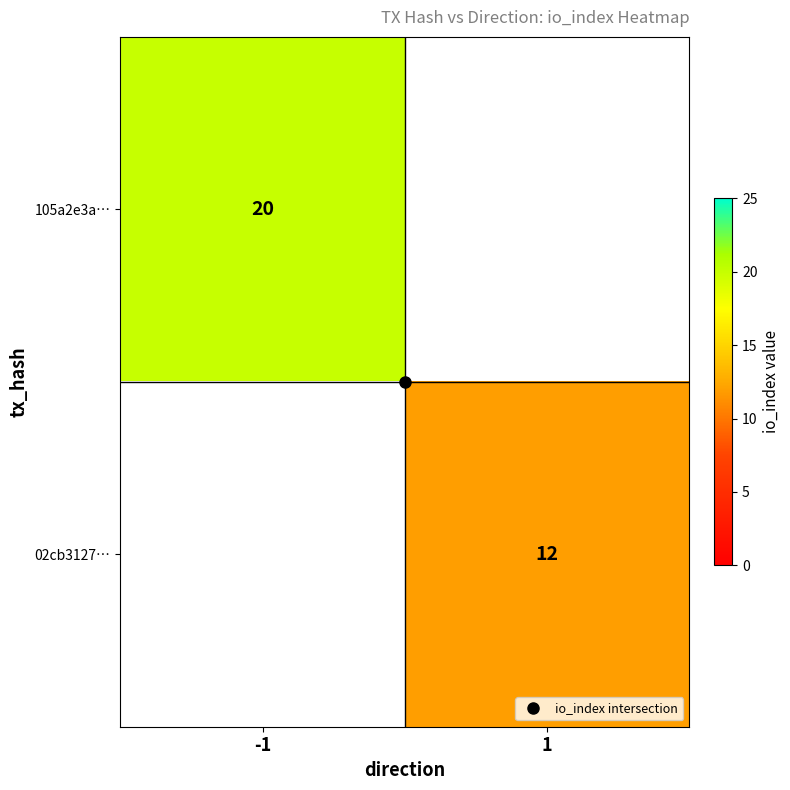

What is the maximum value shown in the chart?

20.0